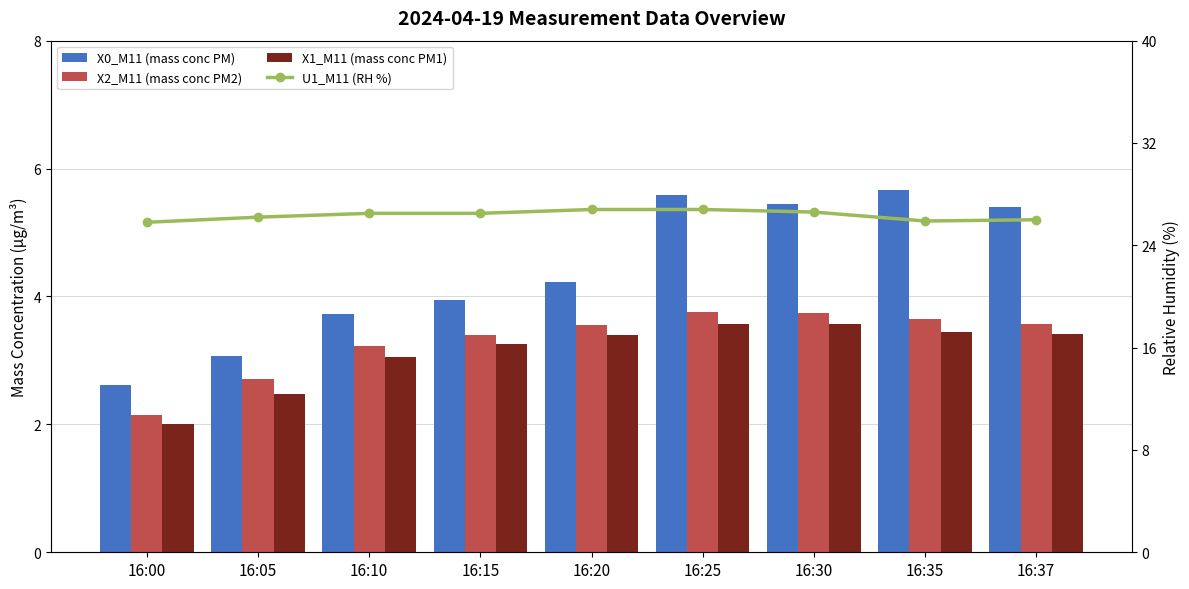

Reading left to right, list all the values displayed in this chart.

X0_M11 (mass conc PM): 2.6	3.1	3.7	4.0	4.2	5.6	5.5	5.7	5.4
X2_M11 (mass conc PM2): 2.1	2.7	3.2	3.4	3.6	3.8	3.7	3.6	3.6
X1_M11 (mass conc PM1): 2.0	2.5	3.1	3.2	3.4	3.6	3.6	3.5	3.4
U1_M11 (RH %): 25.8	26.2	26.5	26.5	26.8	26.8	26.6	25.9	26.0